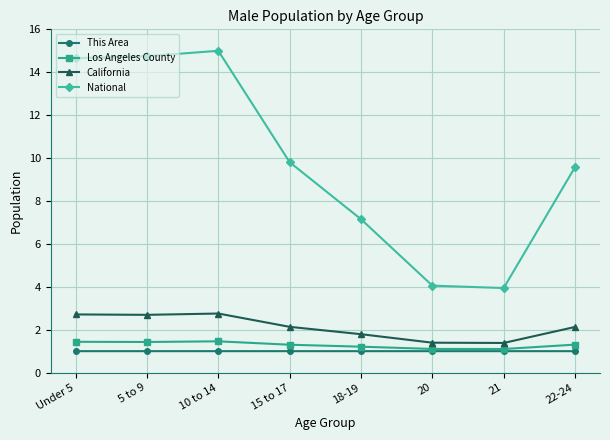

What is the highest value of the Los Angeles County series?

1.5